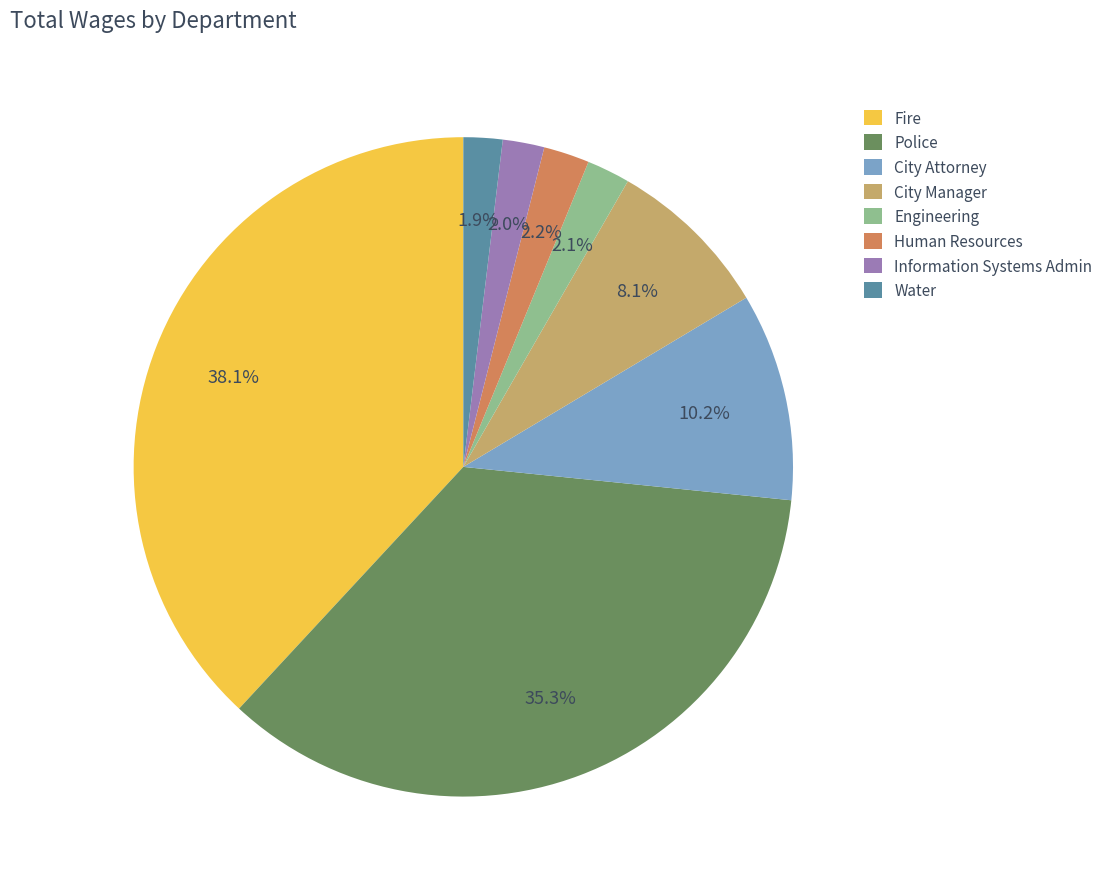

Does City Manager account for over 50% of the chart?

No